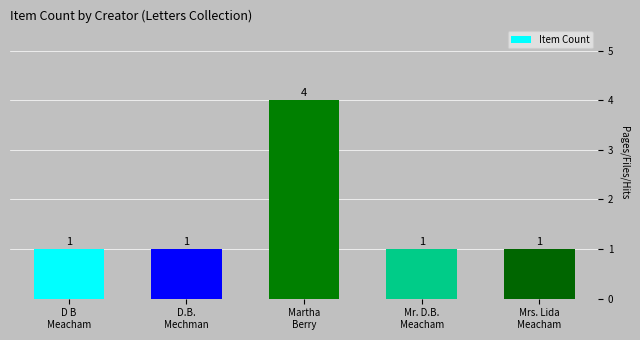

What is the smallest value displayed?

1